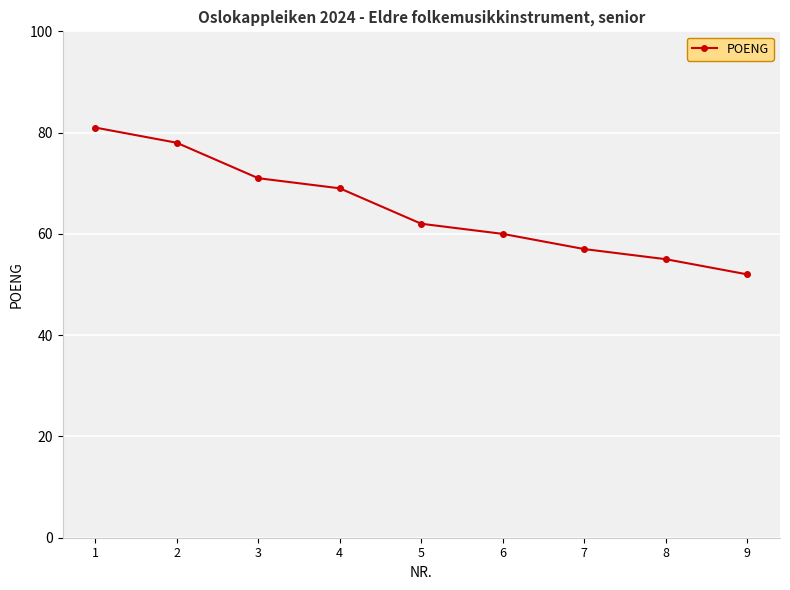

List the labels in order of value, smallest first.

9, 8, 7, 6, 5, 4, 3, 2, 1